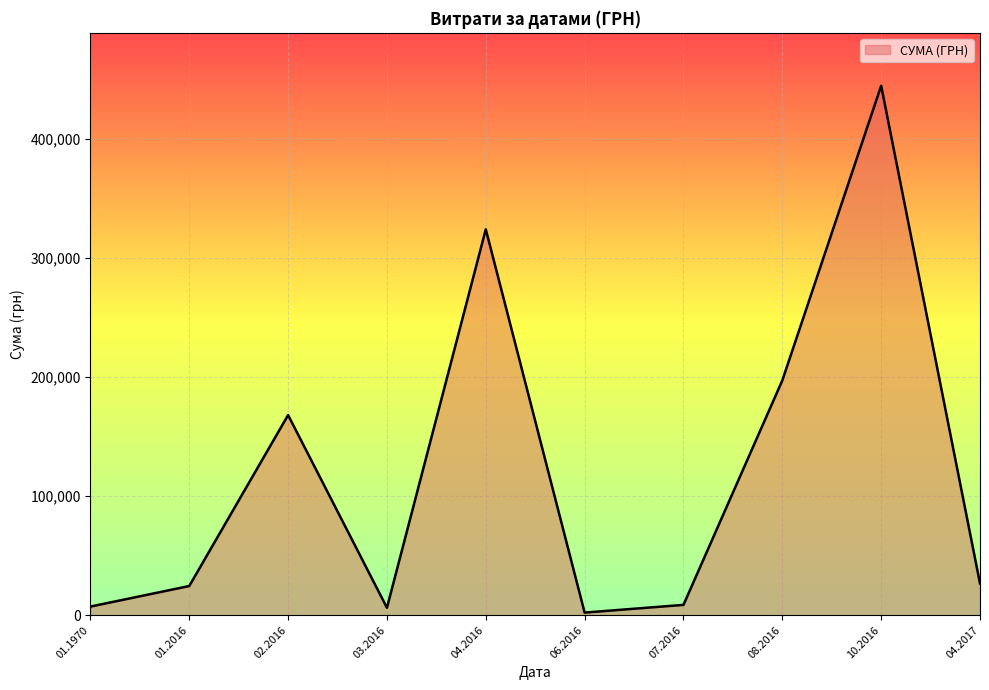

At which category does the data reach its first local peak?

02.2016